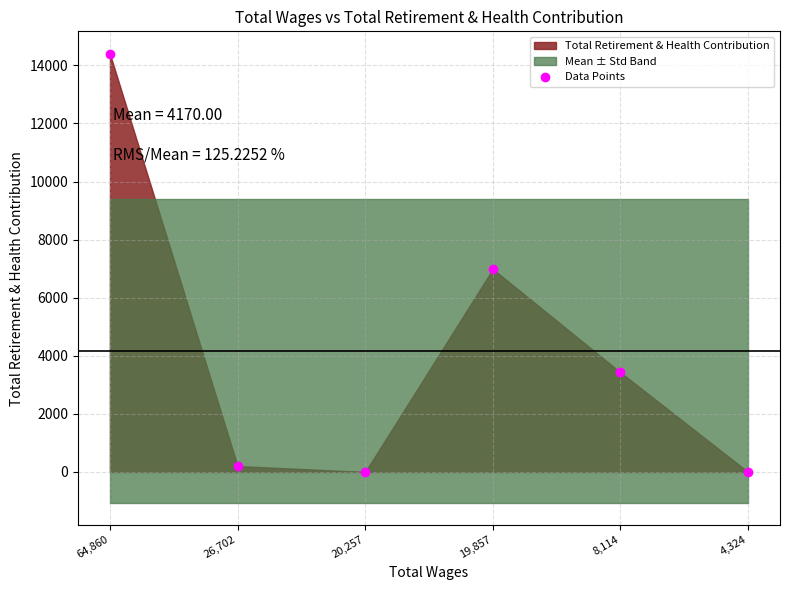

Count the number of values greater than 3430.

2